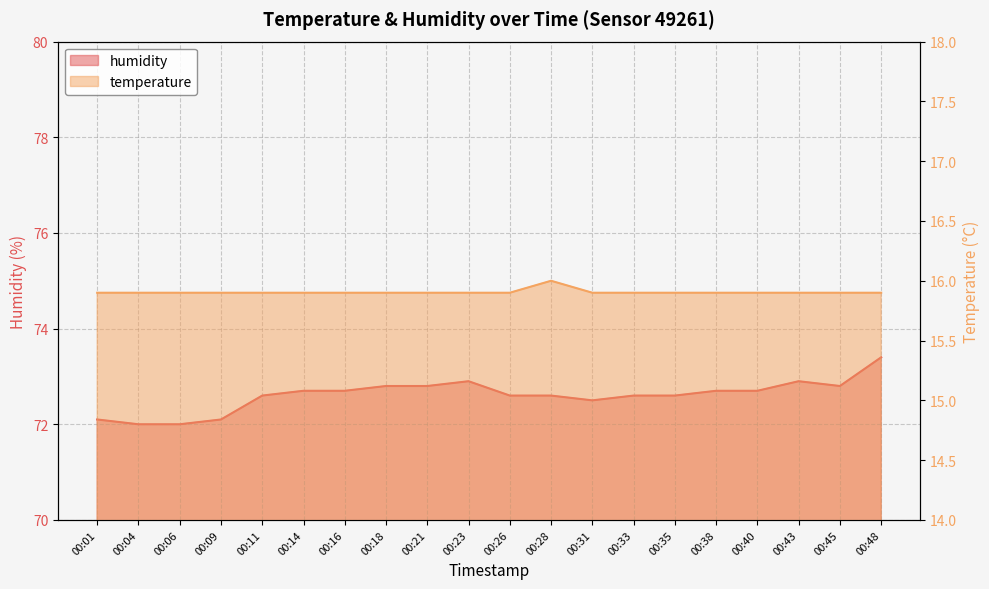

What are all the series names shown in the legend?

humidity, temperature